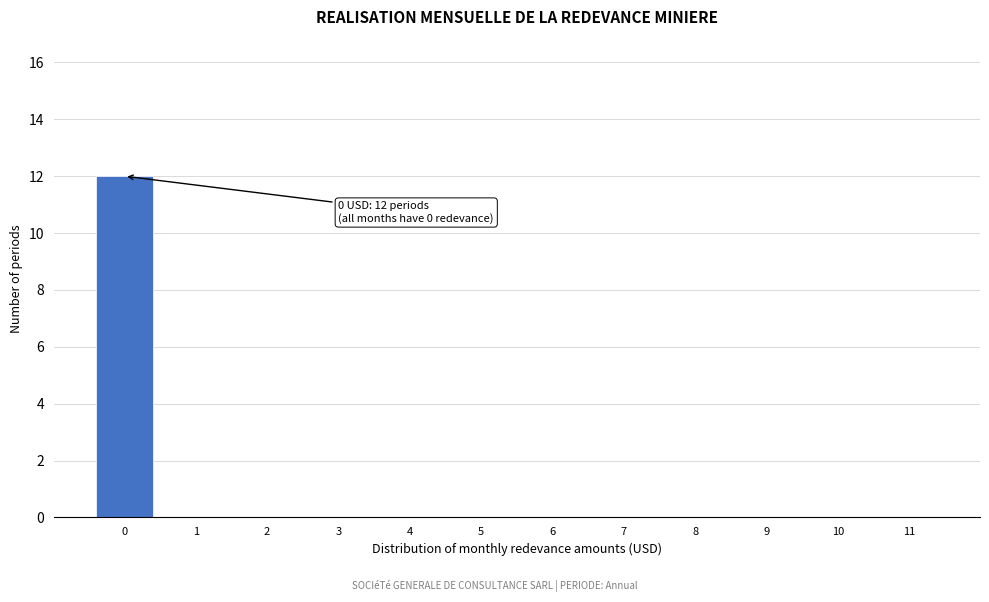

Reading left to right, extract all data points from this chart.

0=12	1=0	2=0	3=0	4=0	5=0	6=0	7=0	8=0	9=0	10=0	11=0